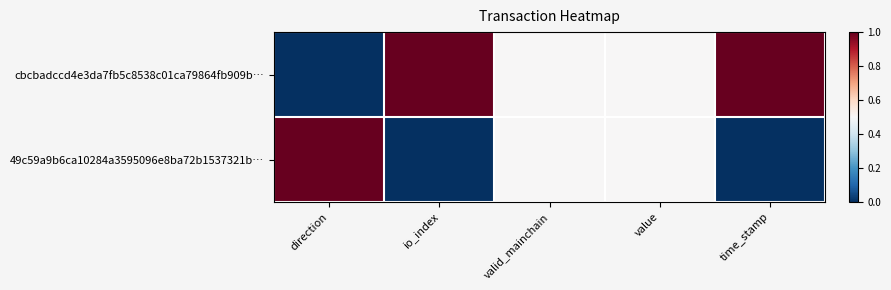

Count the number of data series in this chart.

2